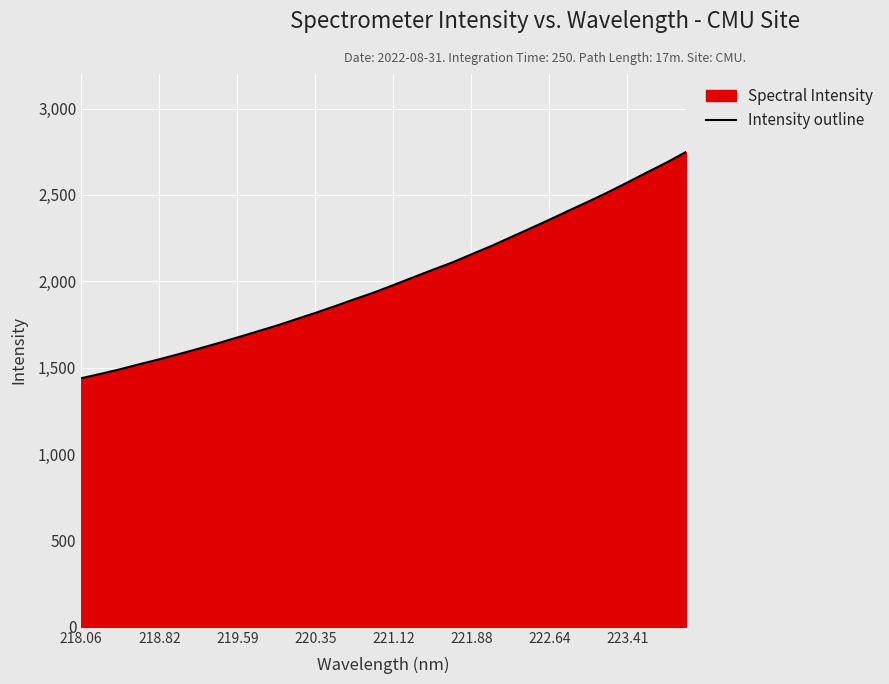

Approximately how many times larger is the value at 218.06 compared to 222.64?

0.6